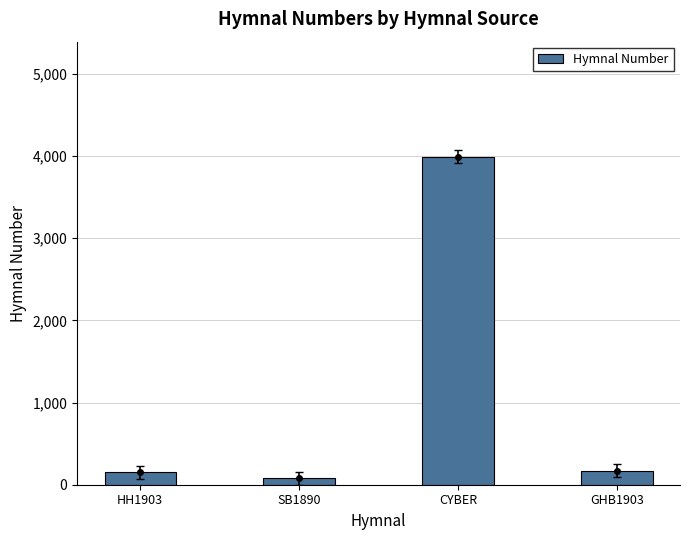

Between SB1890 and CYBER, which is larger?

CYBER